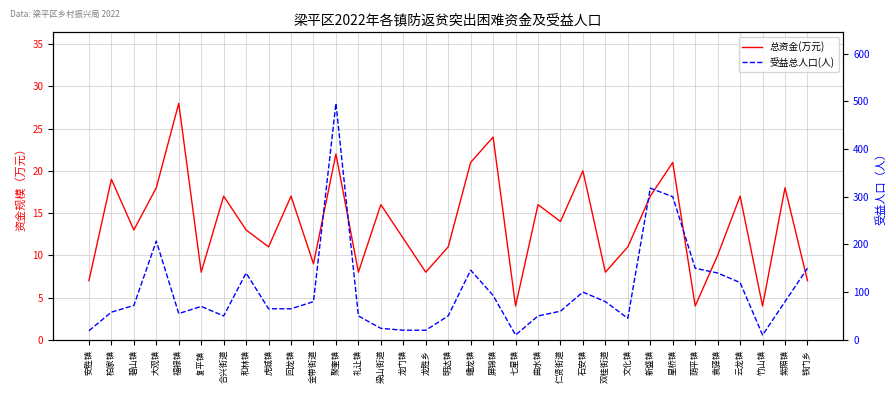

Between 屏锦镇 and 星桥镇, which series saw the biggest shift?

受益总人口(人)